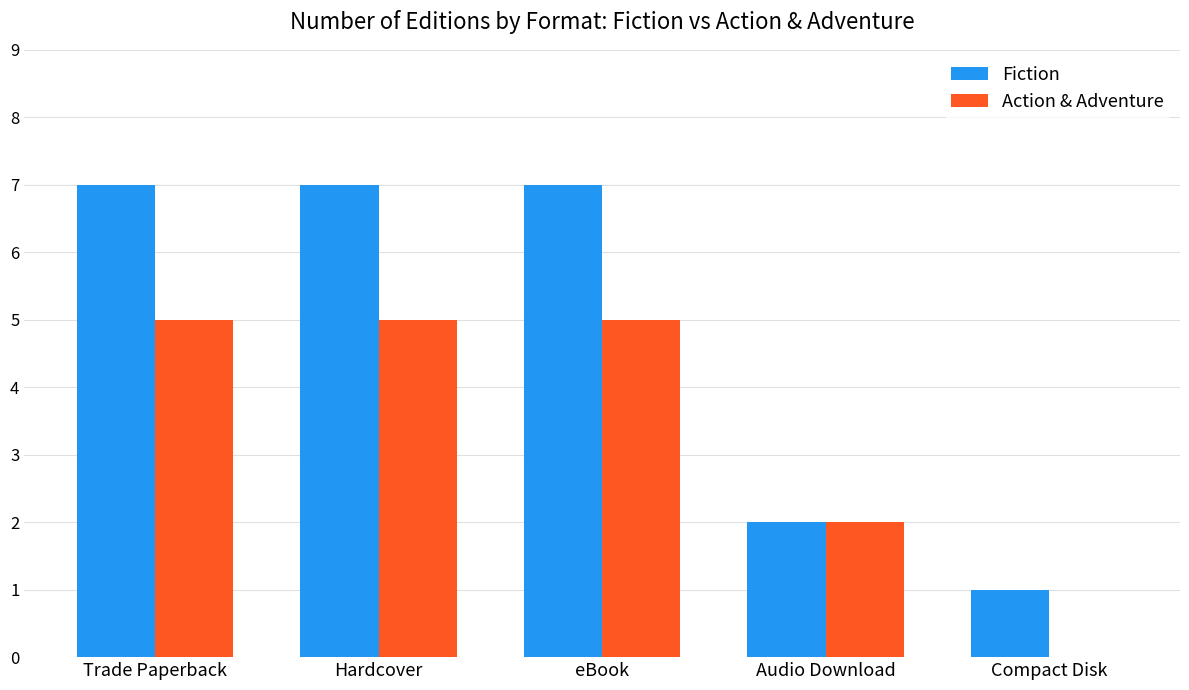

What is the sum of the Action & Adventure values at Hardcover and Audio Download?

7